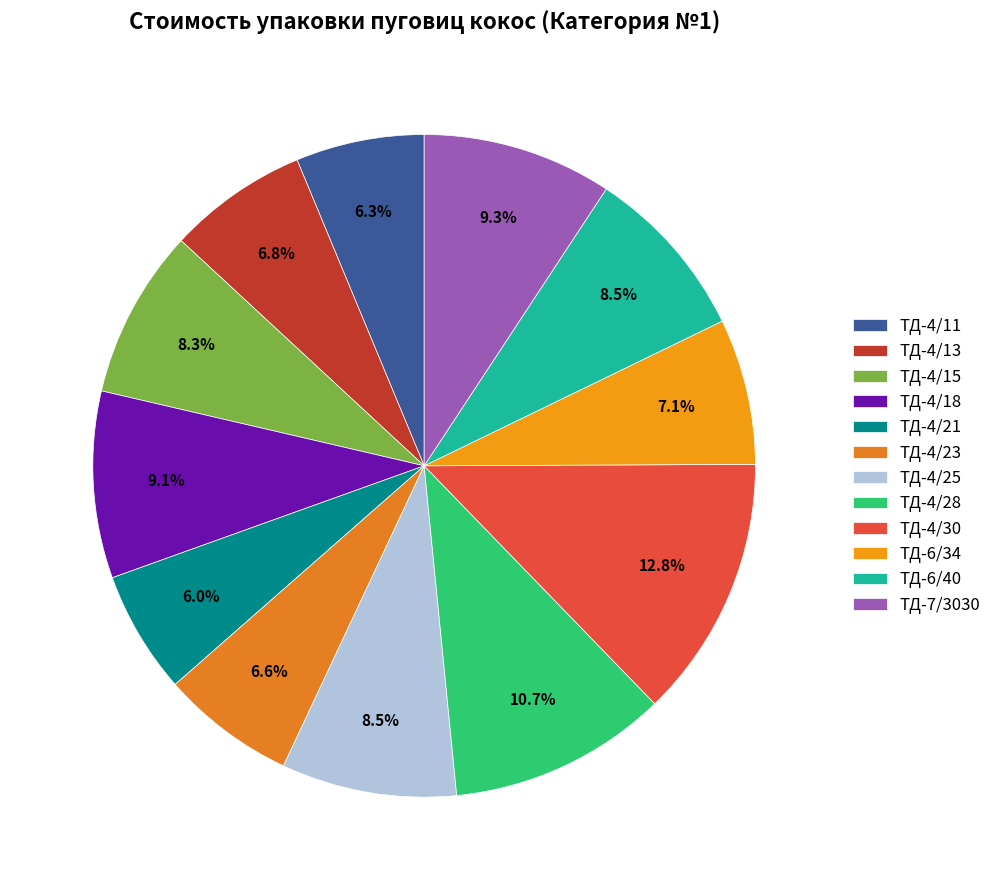

Rank the categories by value from highest to lowest.

ТД-4/30, ТД-4/28, ТД-7/3030, ТД-4/18, ТД-4/25, ТД-6/40, ТД-4/15, ТД-6/34, ТД-4/13, ТД-4/23, ТД-4/11, ТД-4/21